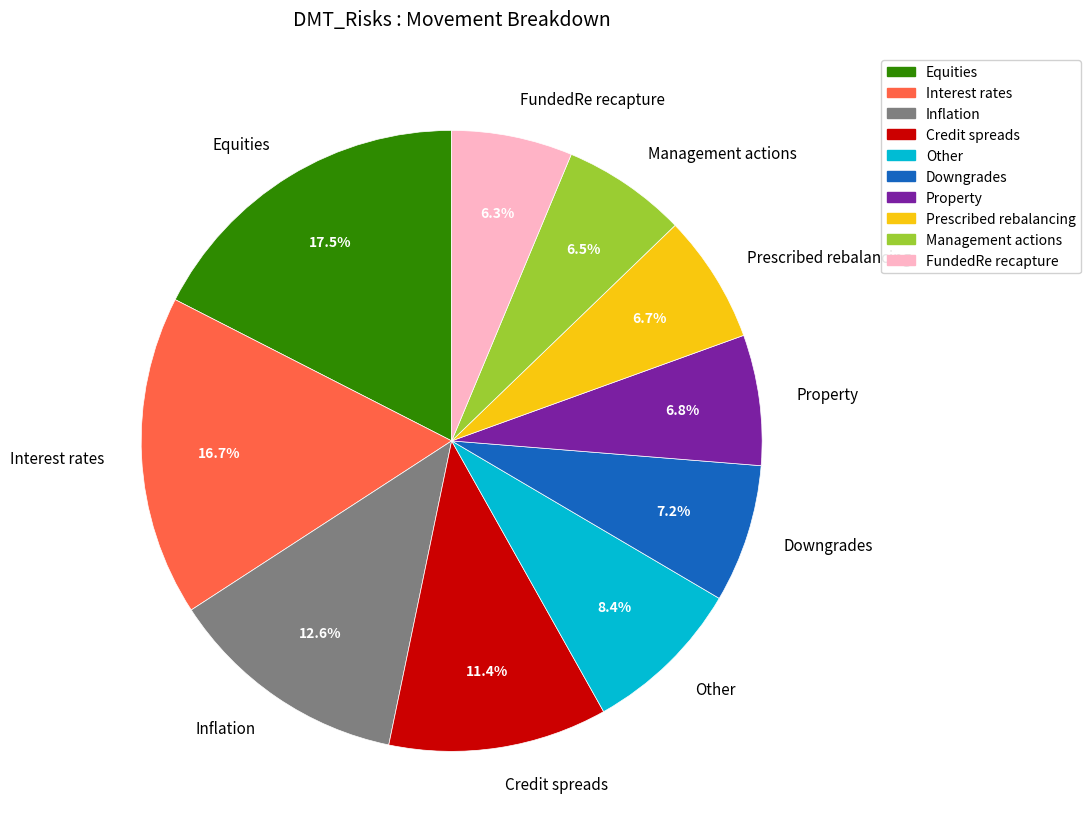

Which category has the biggest portion of the pie?

Equities